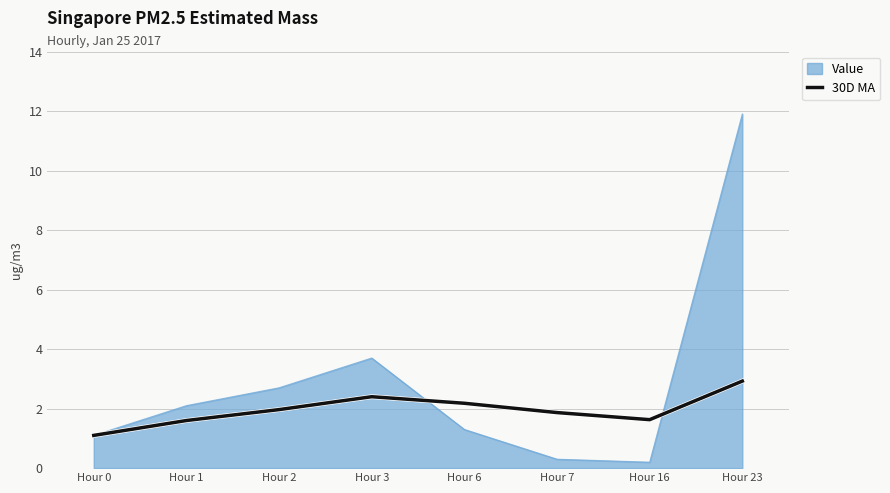

Is the value of 30D MA at Hour 0 greater than the value of Value at Hour 1?

No